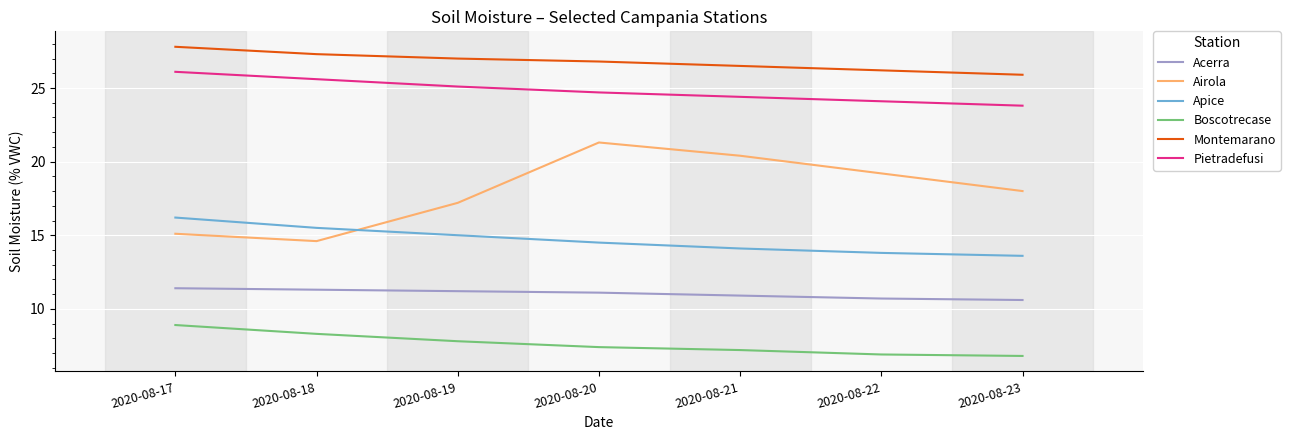

How many values in the Airola series are below 18?

3